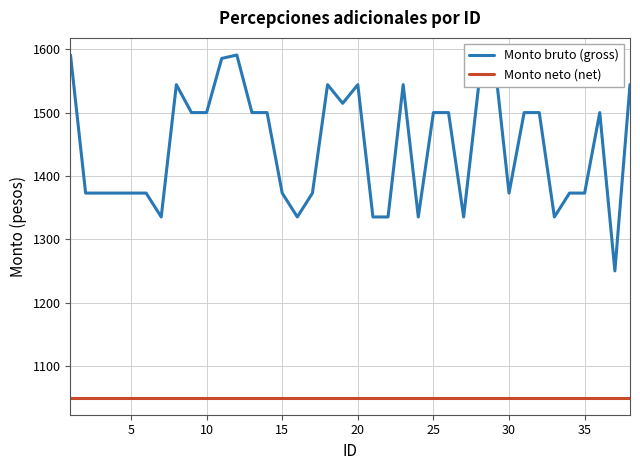

True or false: Monto neto (net) and Monto bruto (gross) intersect in this chart.

False